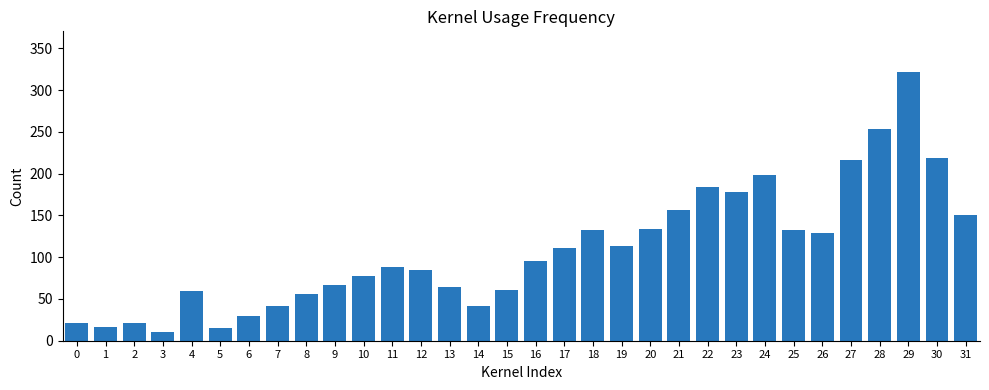

What is the maximum value shown in the chart?

322